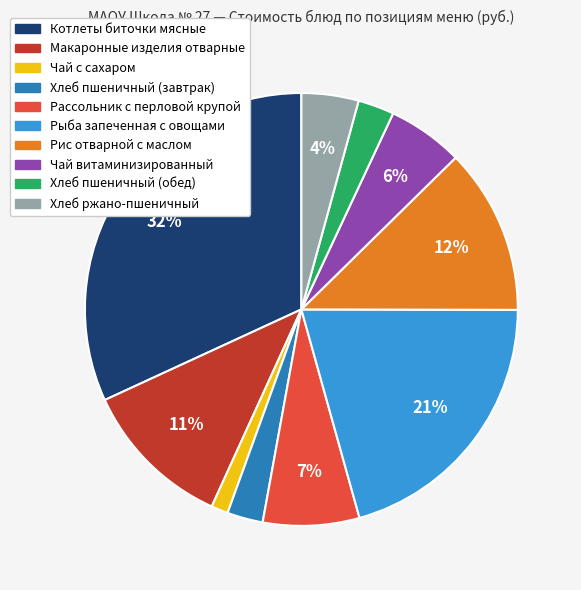

To the nearest percent, what is the average slice percentage?

10%